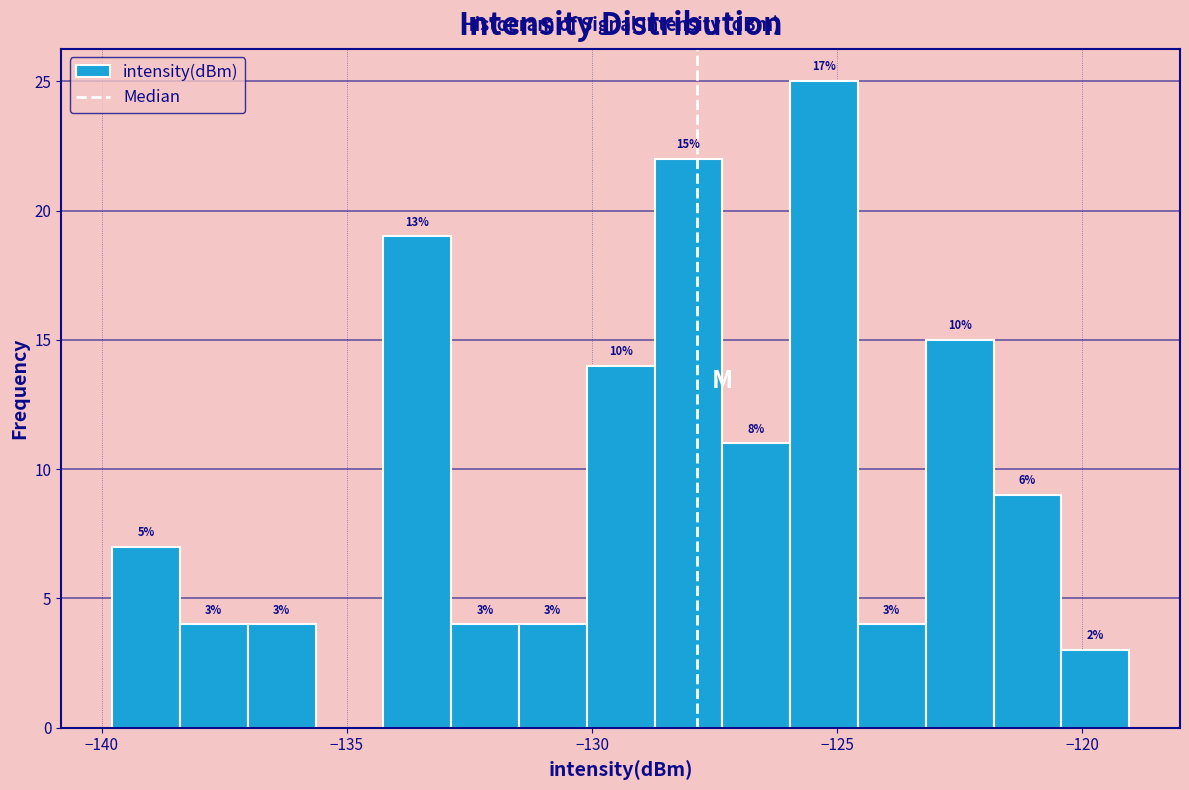

Around what value on the x-axis is the tallest bar? Give the approximate position of its centre, as read against the axis.

-125.5